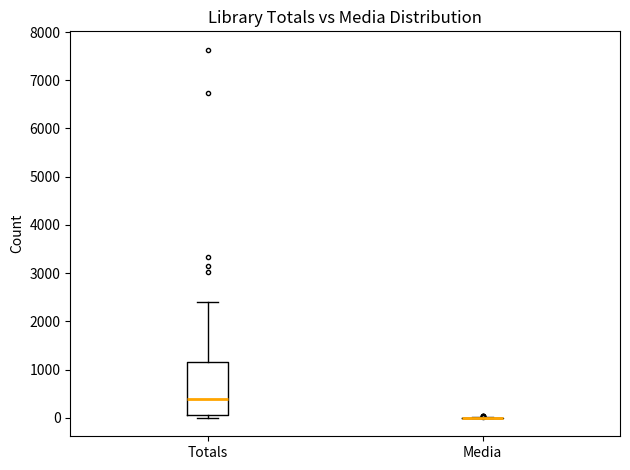

Reading left to right, transcribe this box plot: for each box, give where its median line is, the range the box spans, and where its two whiskers end, as read against the y-axis. The values are not printed on the chart, so give them approximately, as read against the axis.

Totals: median 400, box 100 to 1200, whiskers 0 to 2400
Media: box collapsed to a line at 0, whiskers 0 to 0